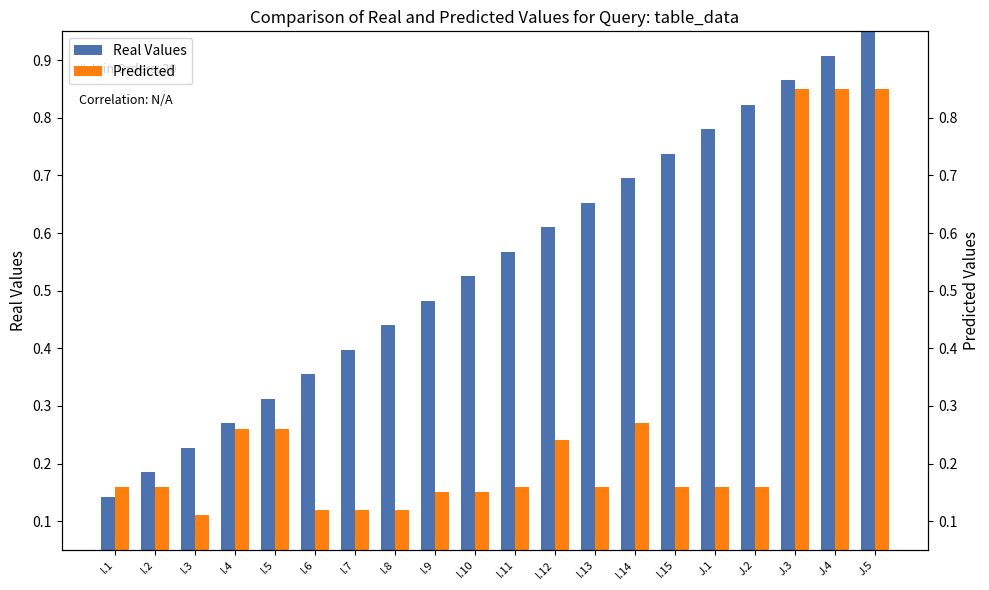

What is the label of the 14th bar from the right?

I.7